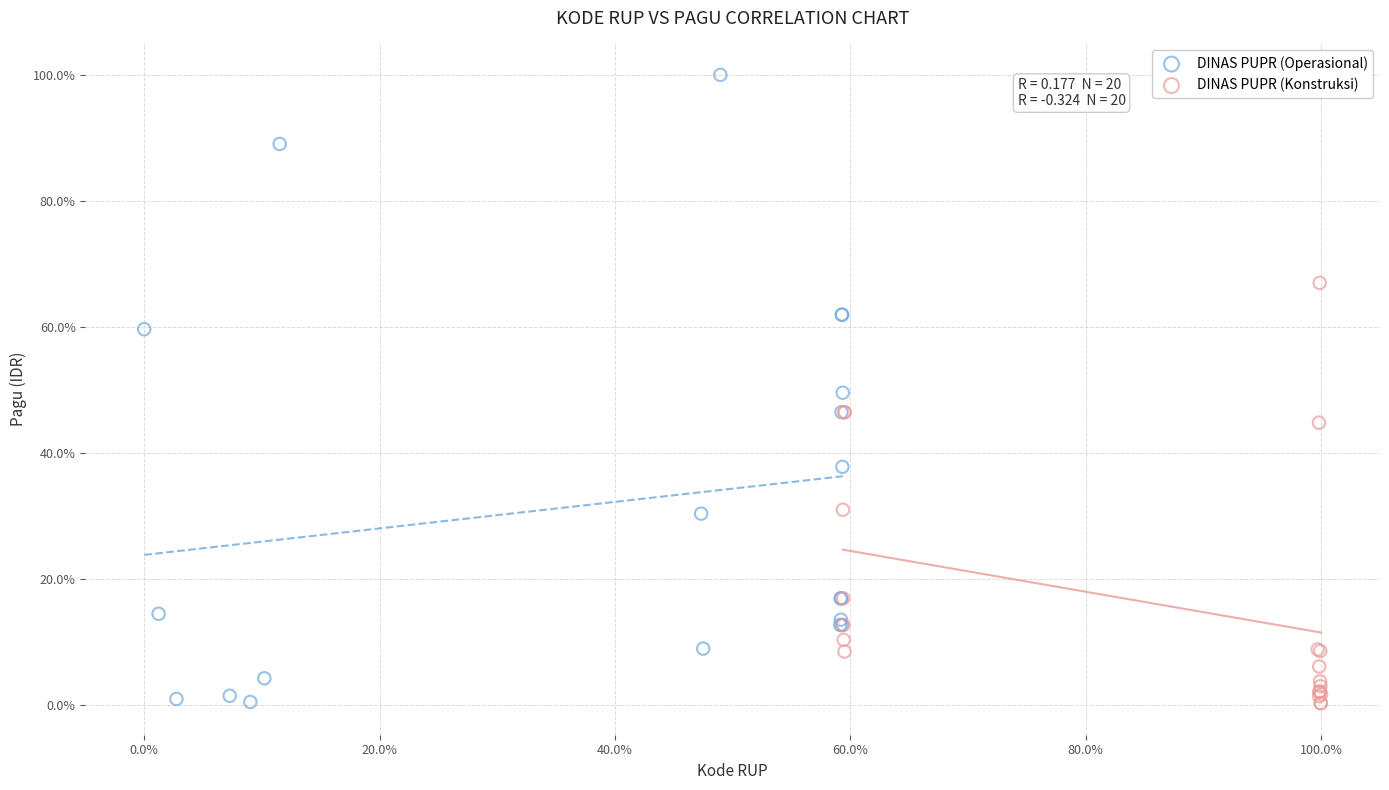

Which series has the largest Y range (max minus min)?

DINAS PUPR (Operasional)